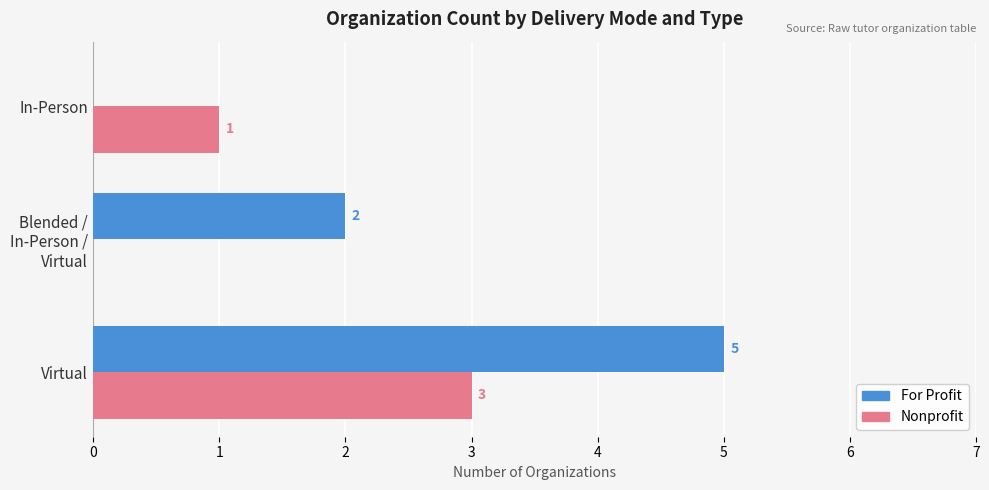

How many For Profit values are between 0 and 5?

3